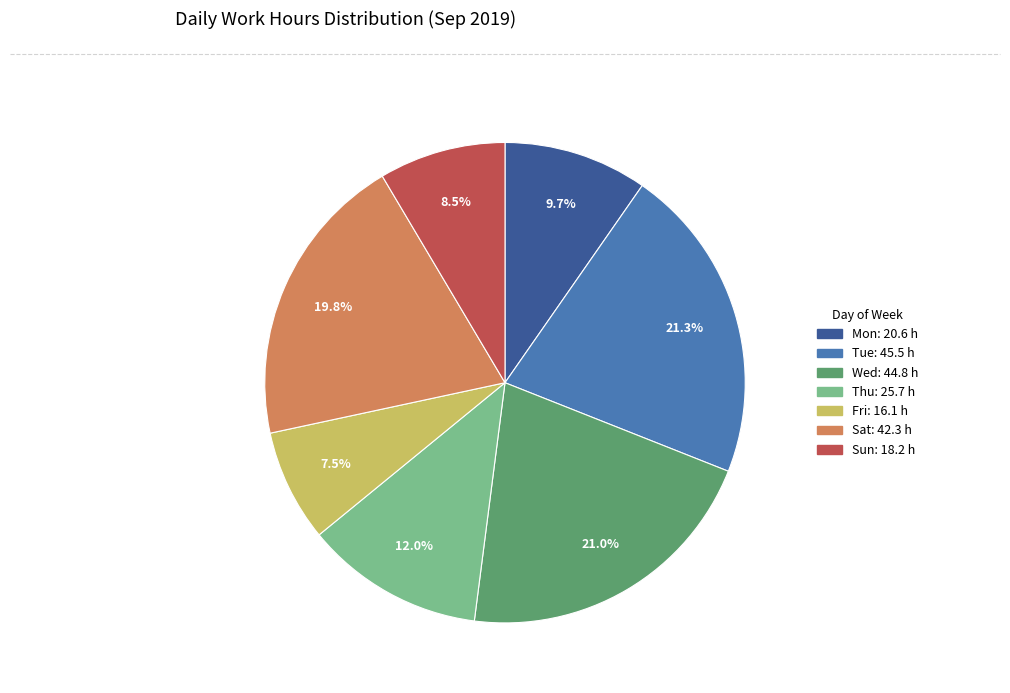

Is there any slice that represents more than half of the pie?

No